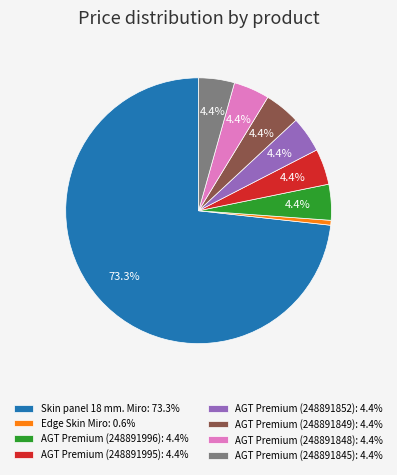

Between Skin panel 18 mm. Miro: 73.3% and AGT Premium (248891852): 4.4%, which is larger?

Skin panel 18 mm. Miro: 73.3%